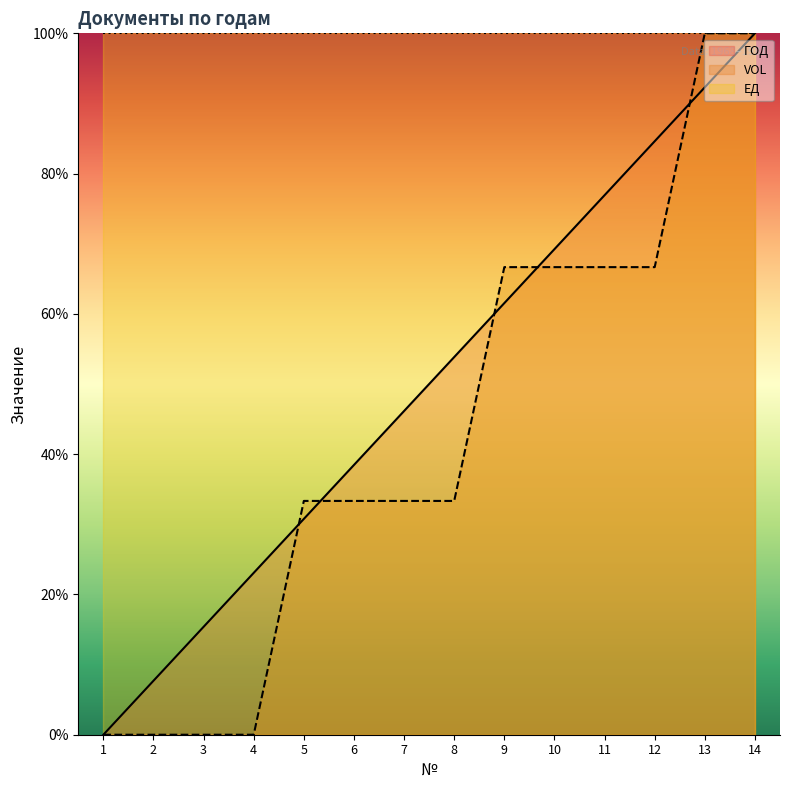

Rank the series at 5 from lowest to highest value.

ГОД, VOL, ЕД